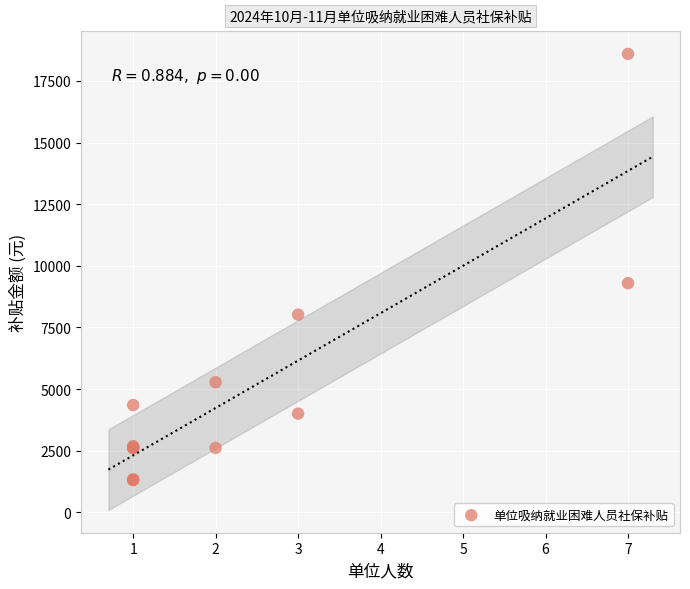

What Y value in the scatter plot is closest to 9950?

9296.5